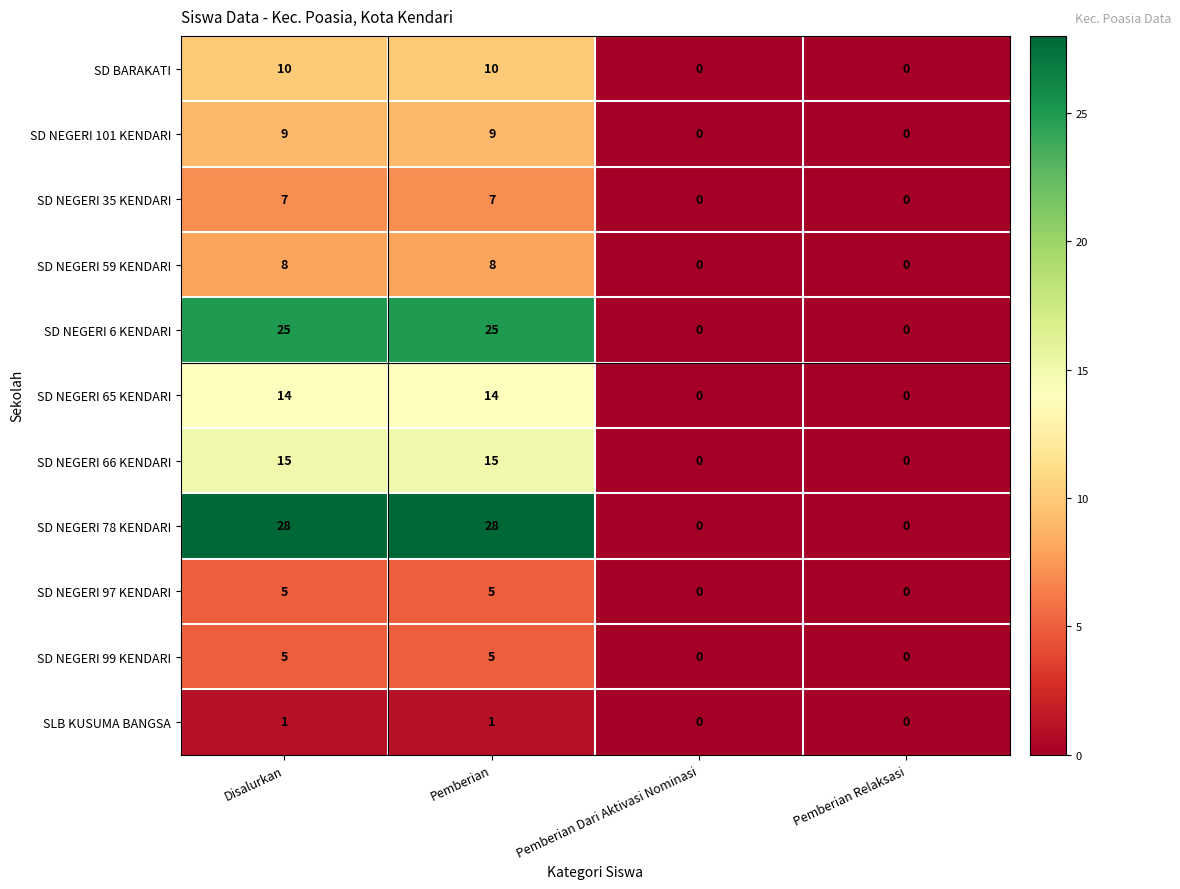

Is it true that SD BARAKATI equals 0 at Pemberian Relaksasi?

True